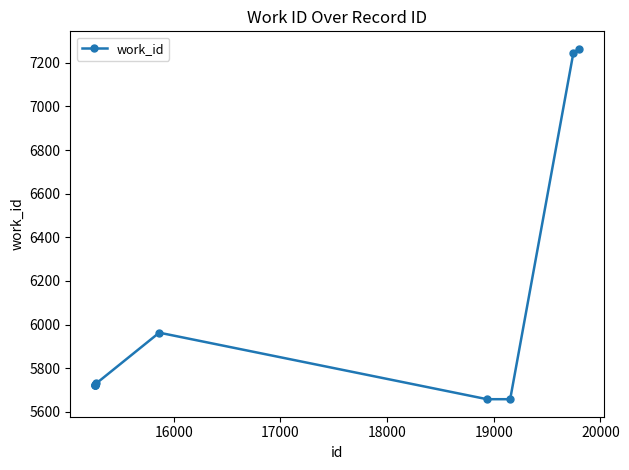

True or false: there are more than 0 points higher than both neighbors.

True